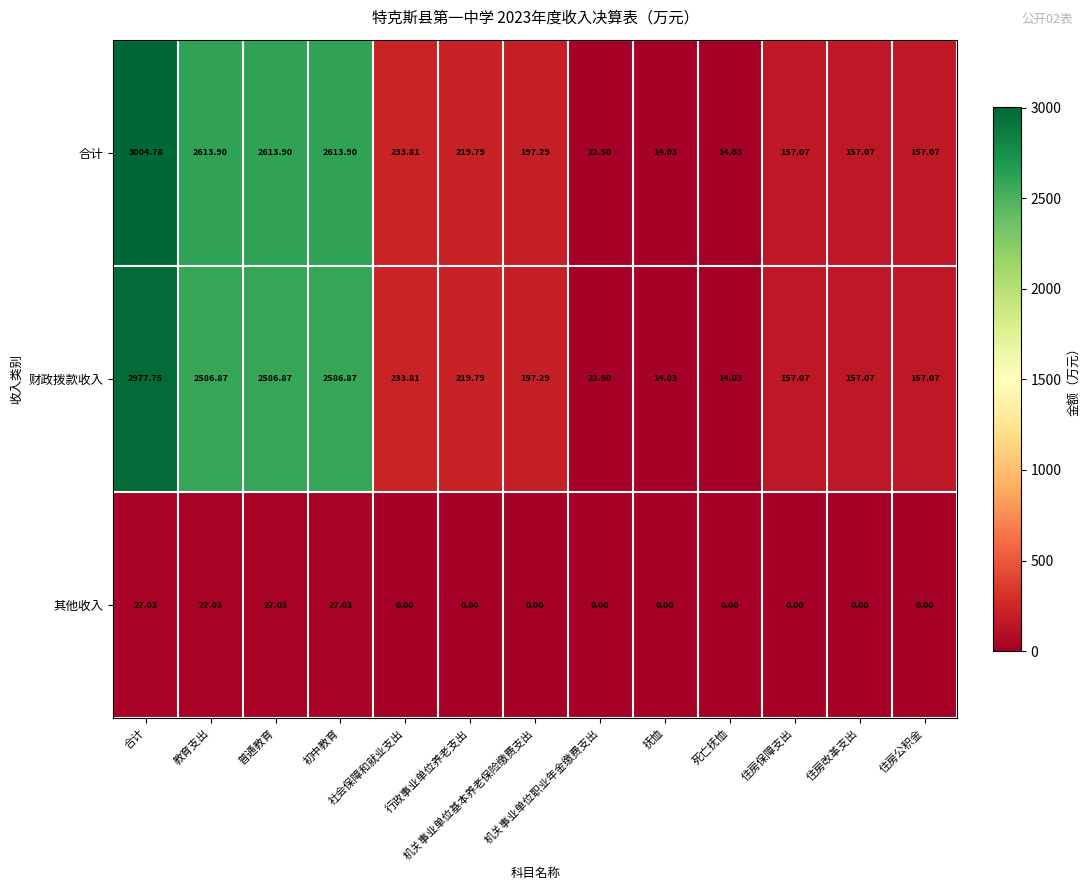

At which category is the sum across all series the highest?

合计